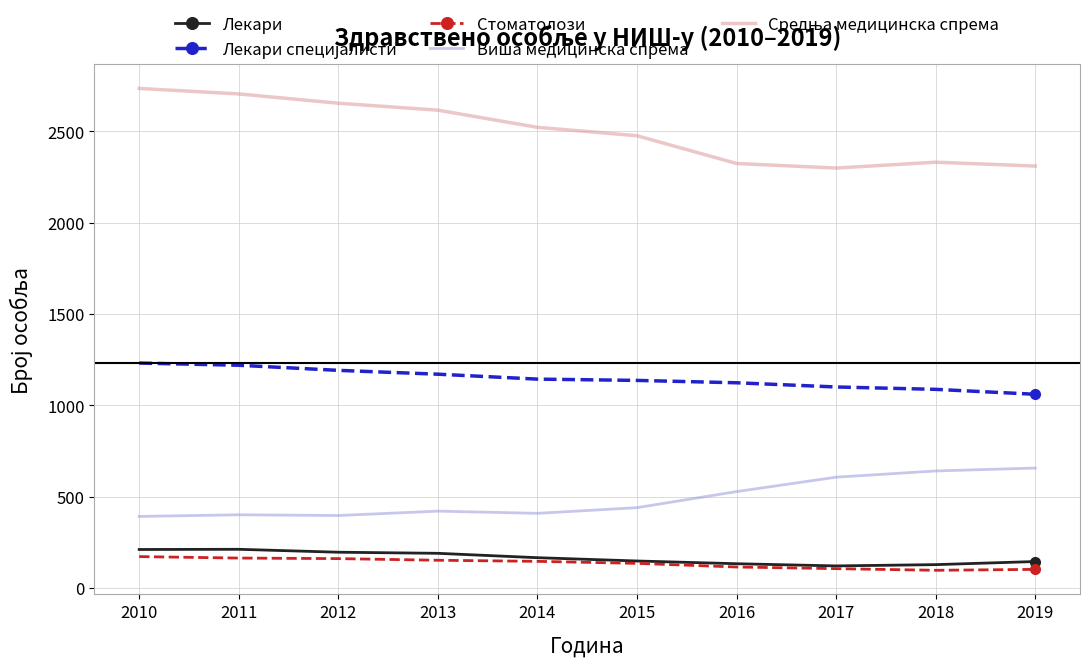

True or false: Лекари has a value of 147 at 2015.

True